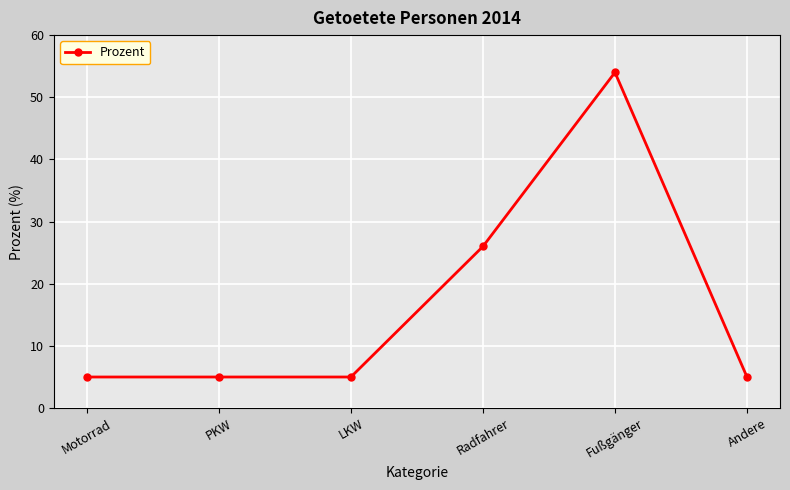

How many lines are shown in the chart?

1